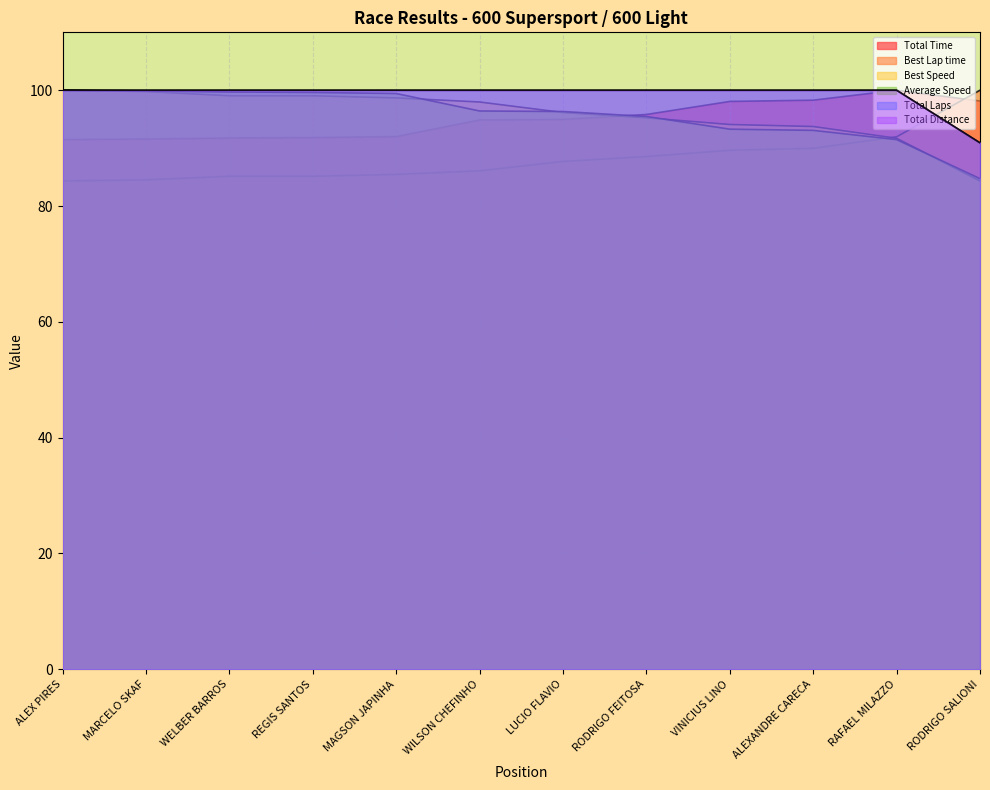

Rank the series by their maximum value, from highest to lowest.

Total Time, Best Lap time, Best Speed, Average Speed, Total Laps, Total Distance